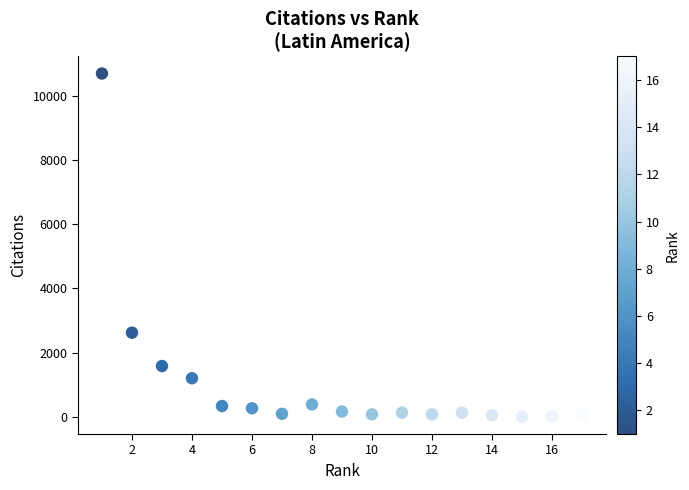

What is the range of X values (max minus min)?

16